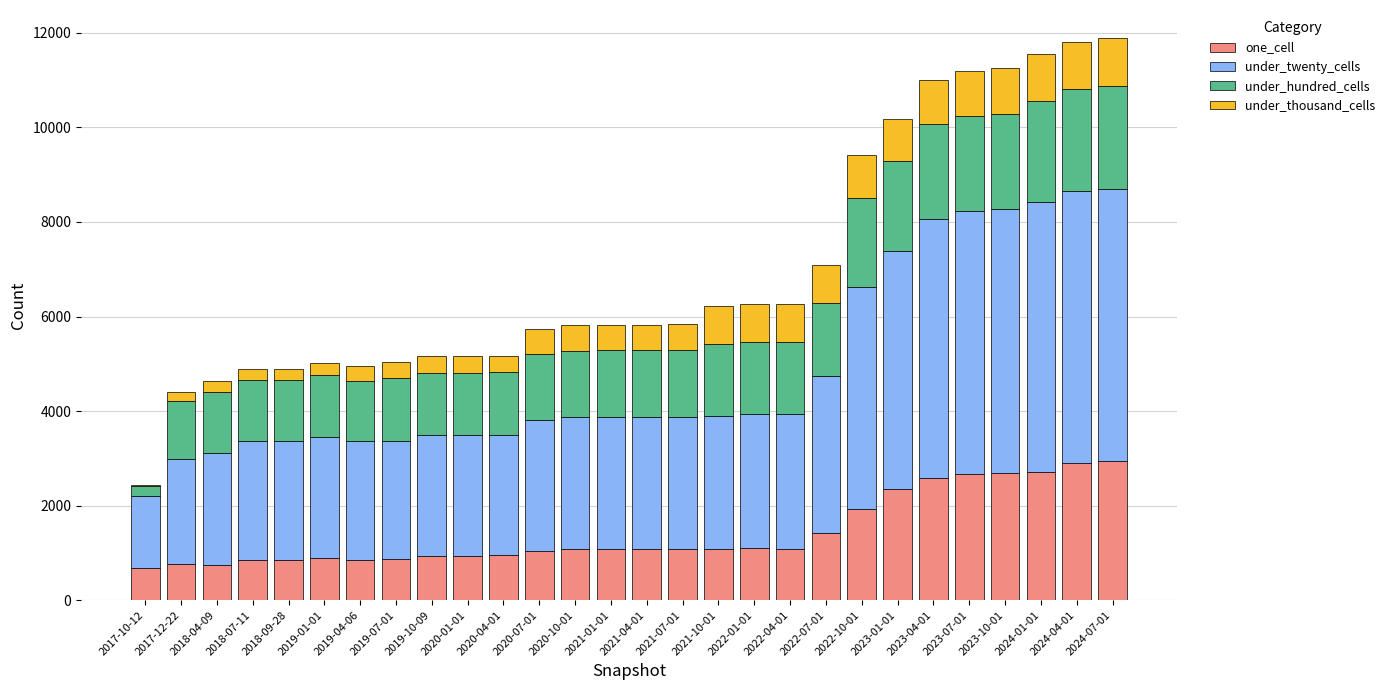

What is the sum of all one_cell values?

40202